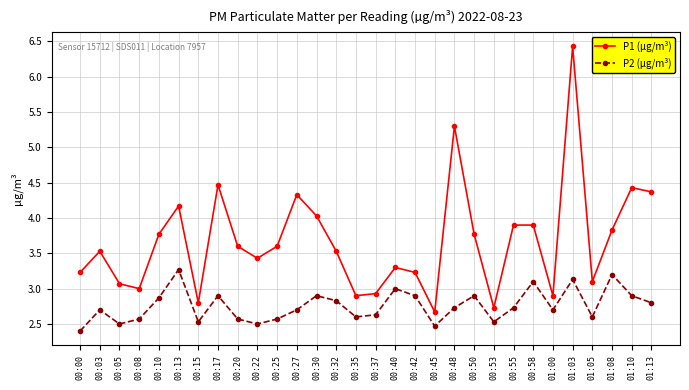

What is the label of the 2nd point from the left?

00:03